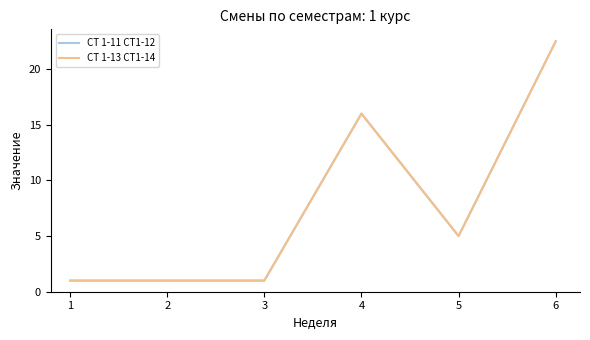

Which series has the largest total across all categories?

СТ 1-11 СТ1-12